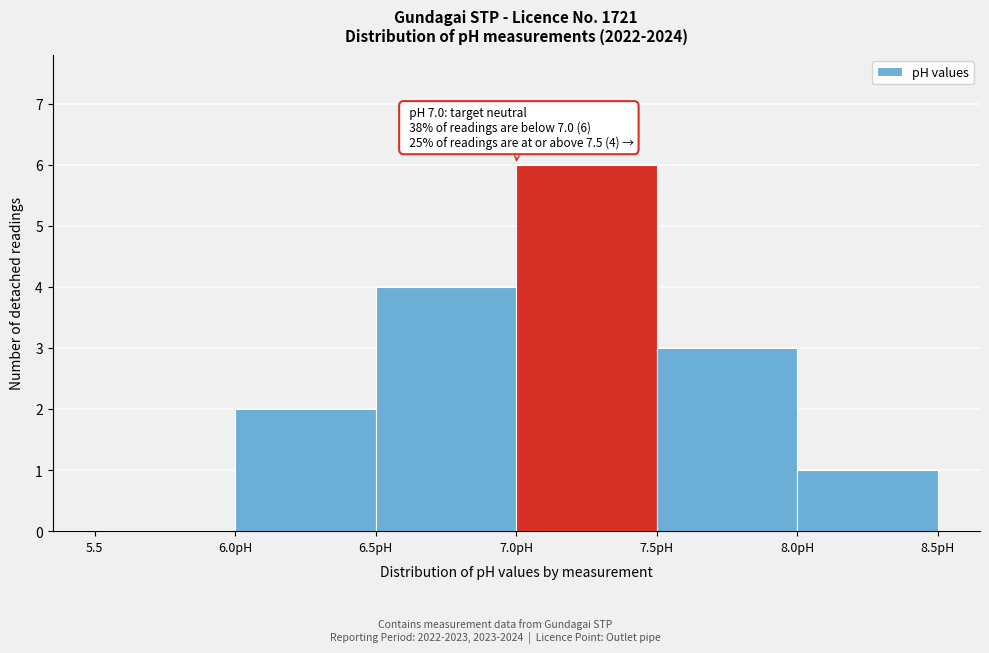

Reading left to right, what are all the values shown in this chart?

5.5=0	6.0pH=2	6.5pH=4	7.0pH=6	7.5pH=3	8.0pH=1